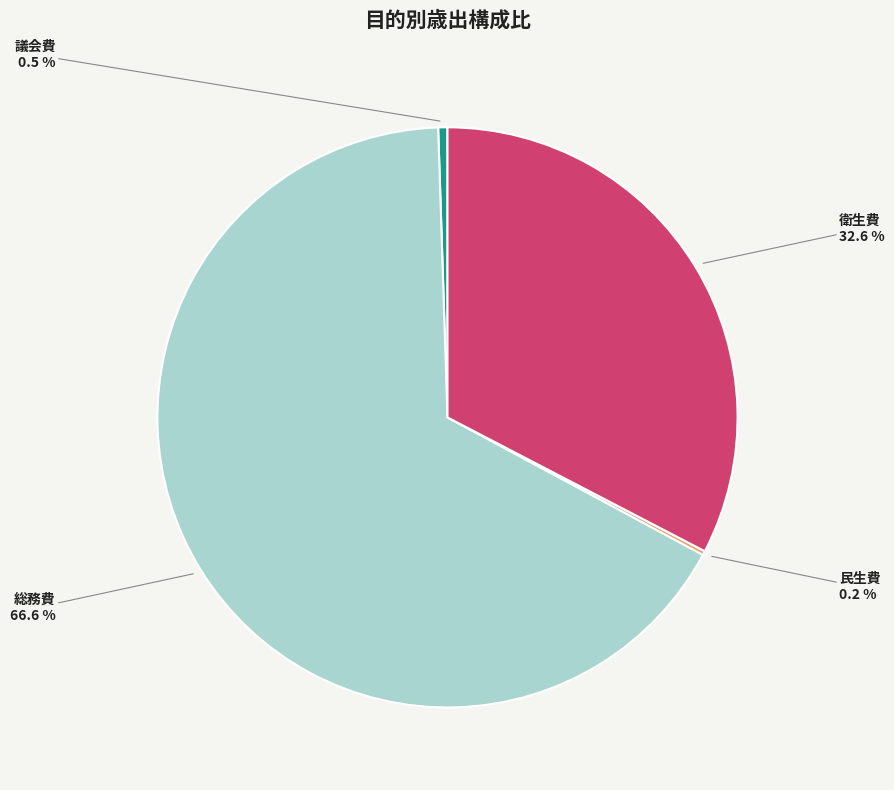

Does any single category account for the majority?

Yes